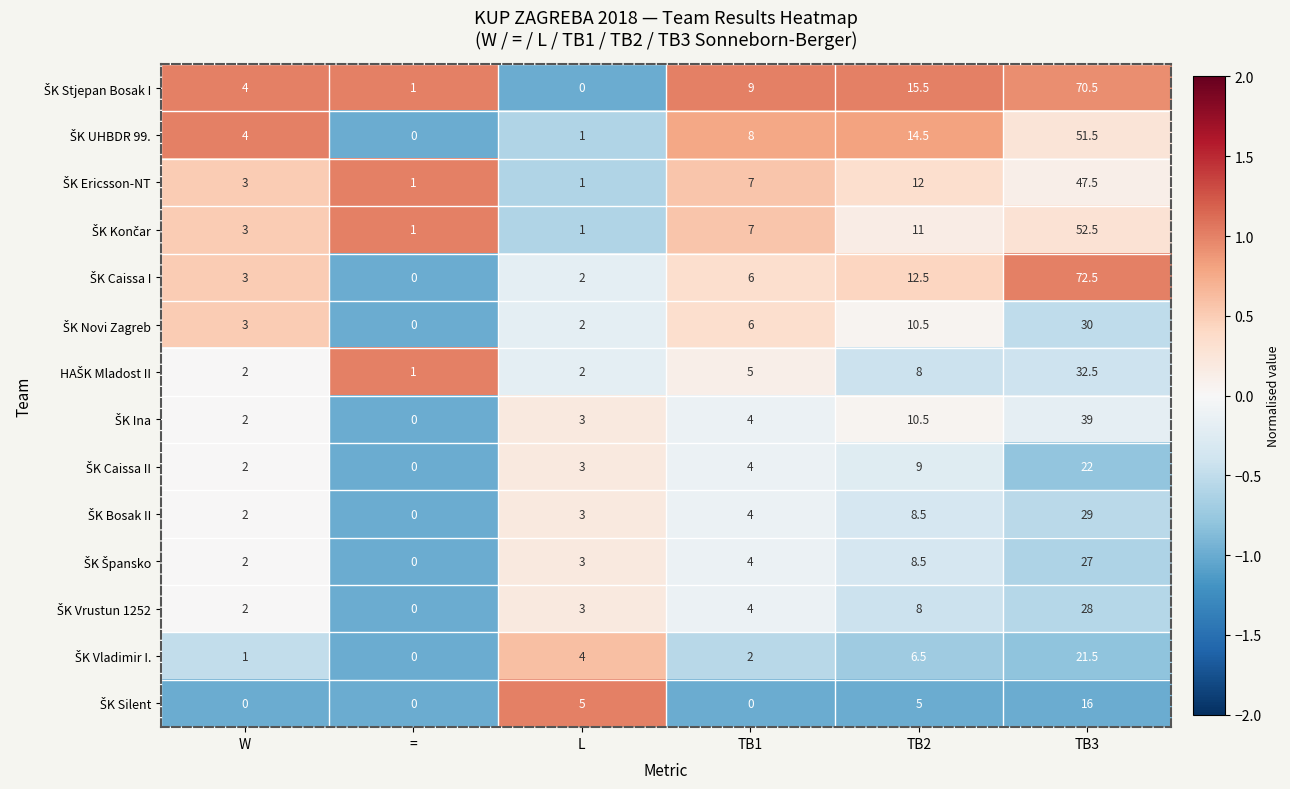

What is the difference between the highest and lowest values at L?

5.0